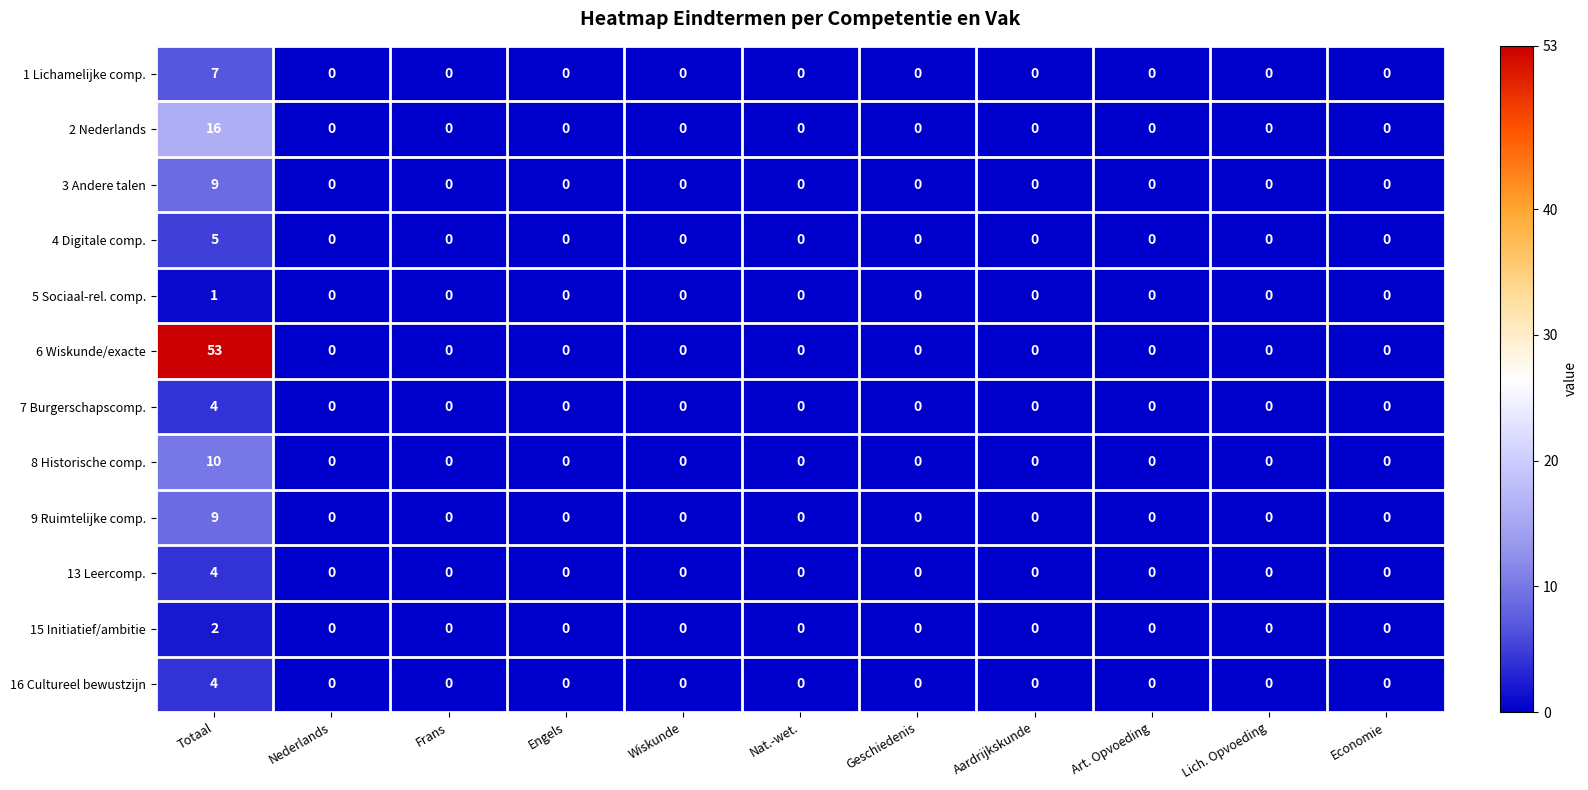

How many 1 Lichamelijke comp. values are between 0 and 1?

10